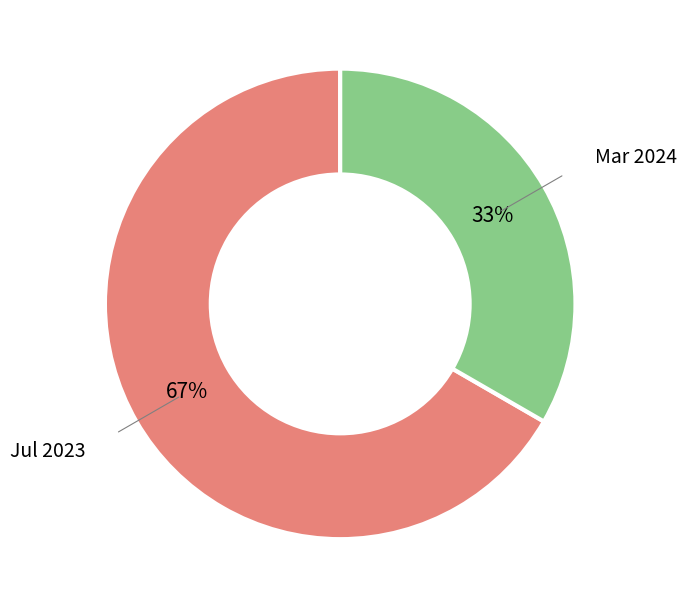

To the nearest percent, what is the average slice percentage?

50%